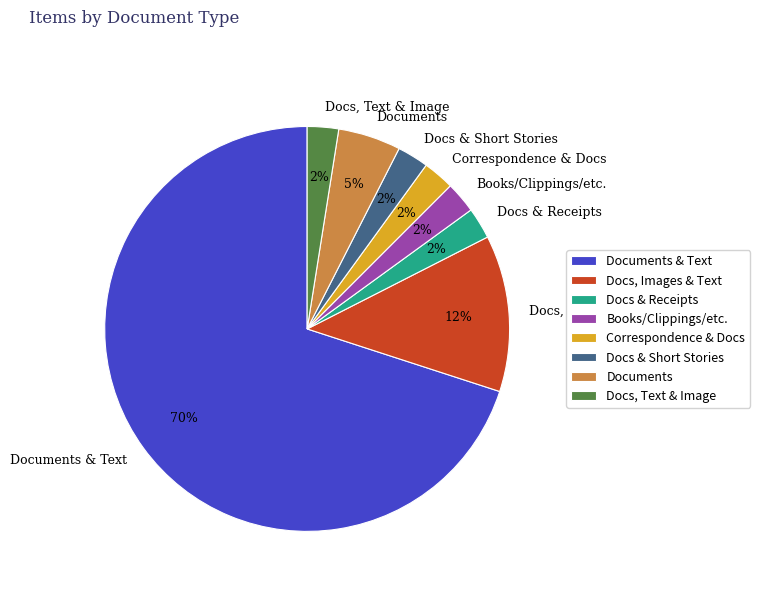

What percentage is the Documents slice, to the nearest percent?

5%